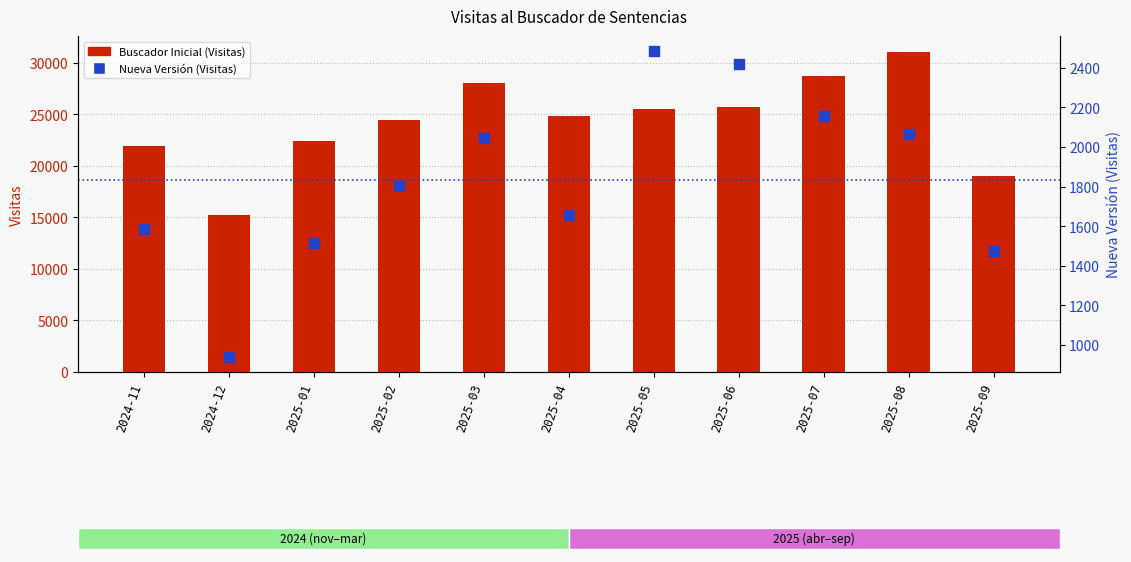

Which series reaches the minimum Y coordinate?

Nueva Versión (Visitas)